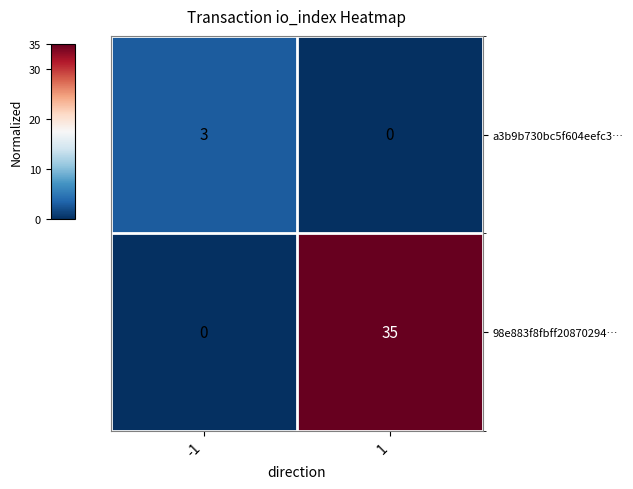

What is the difference between the highest and lowest values at 1?

35